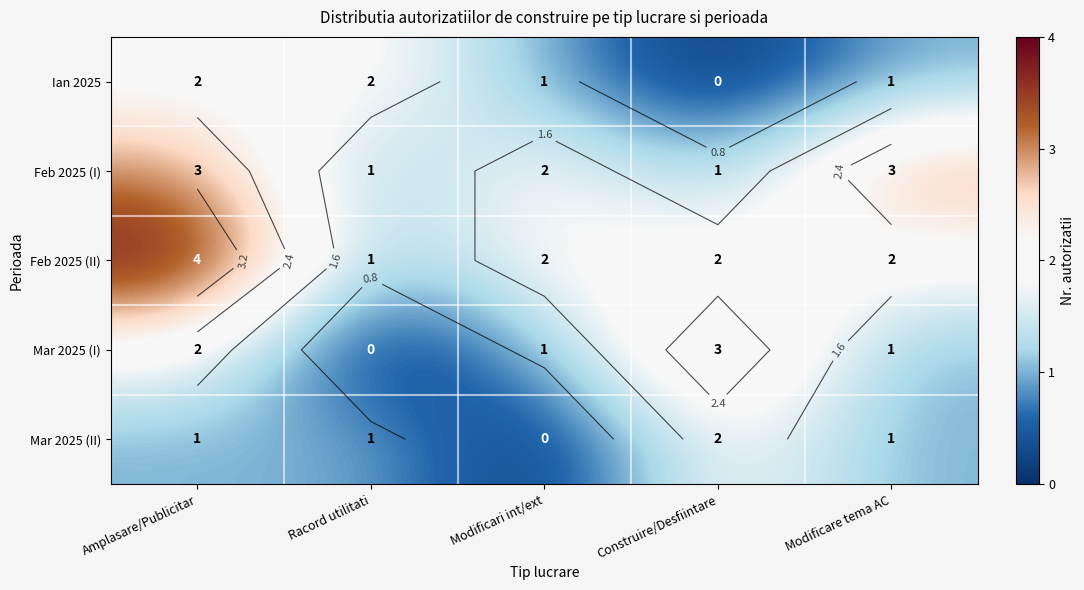

Count the Feb 2025 (I) values in the range 1 to 3.

5